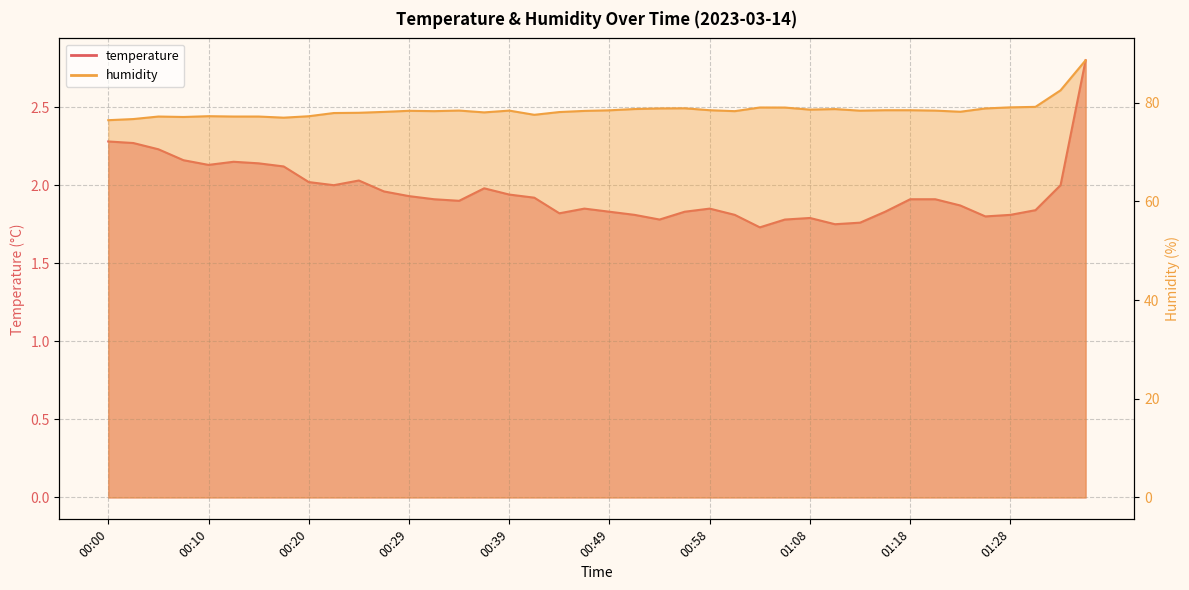

At which category does temperature reach its first local peak?

00:12